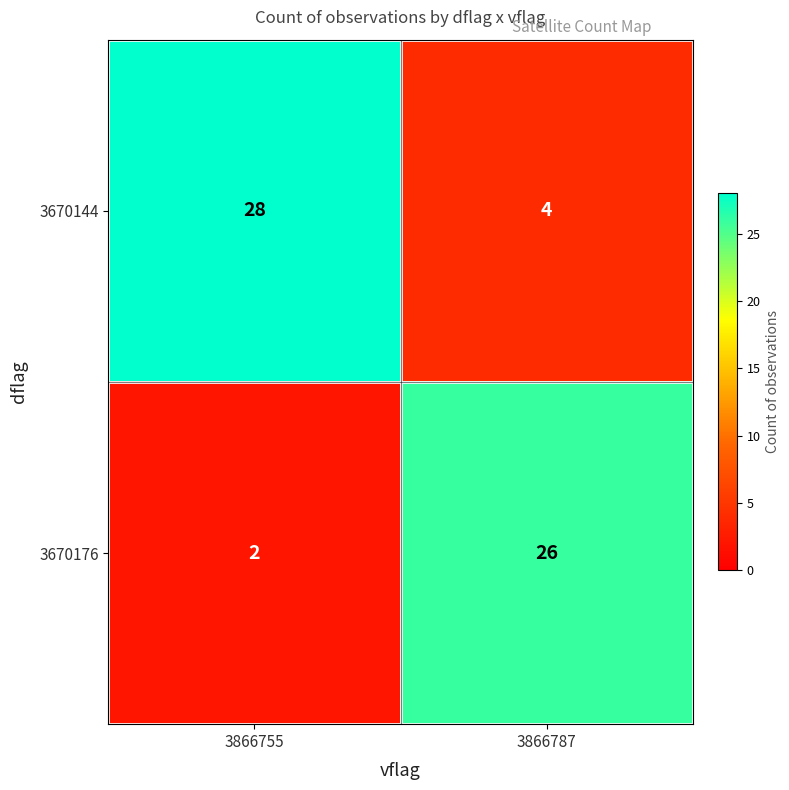

Where is 3670176 nearest to the value 14?

3866755